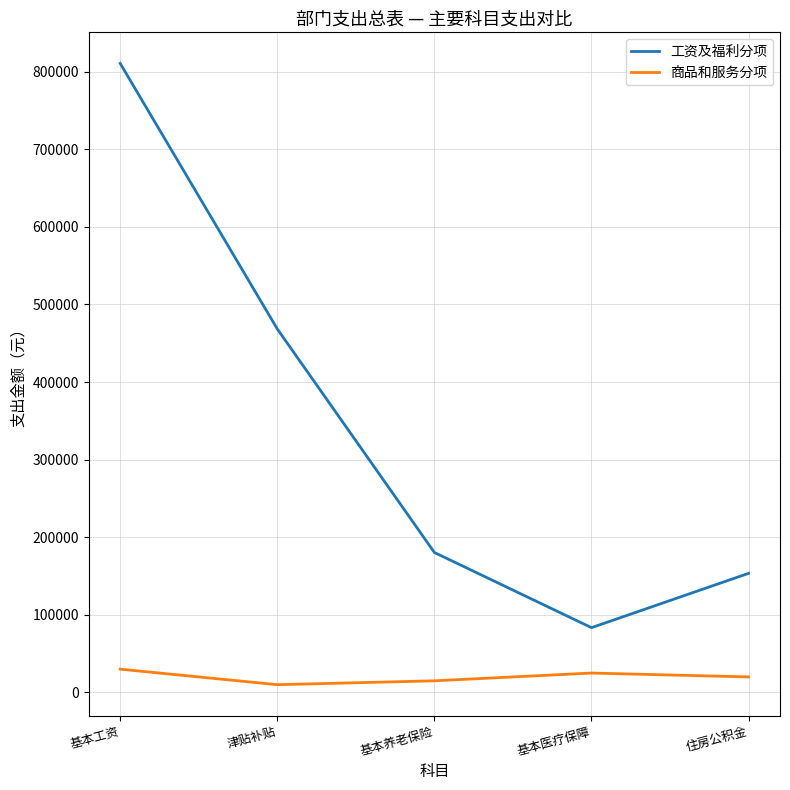

List the series in order of their peak value, highest first.

工资及福利分项, 商品和服务分项